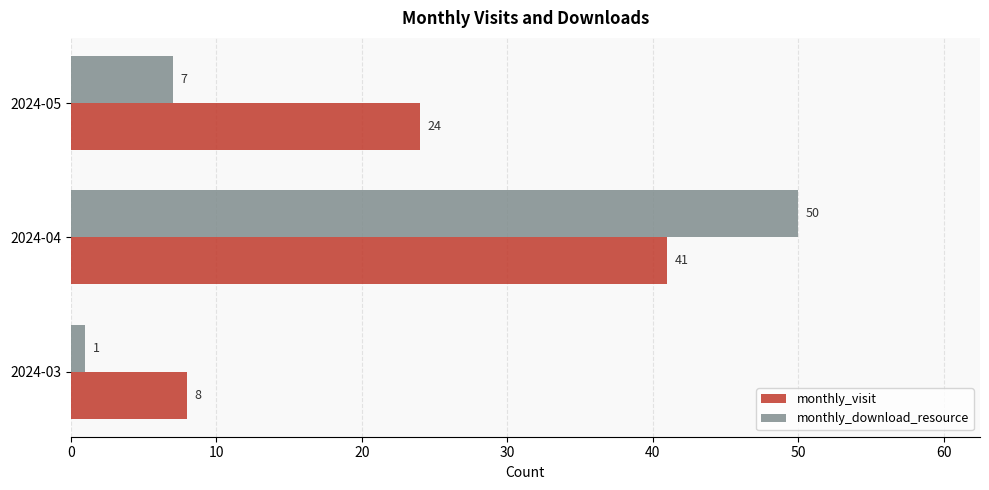

What is the approximate value of monthly_download_resource at 2024-04, to the nearest 5?

50